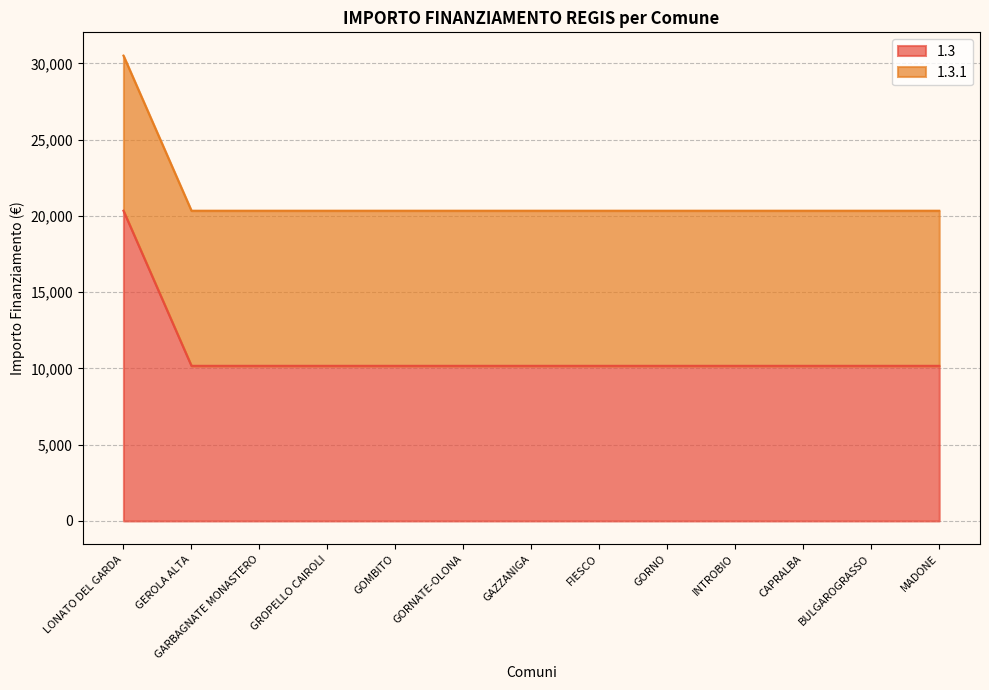

At which category does the chart reach its minimum across all series?

GEROLA ALTA